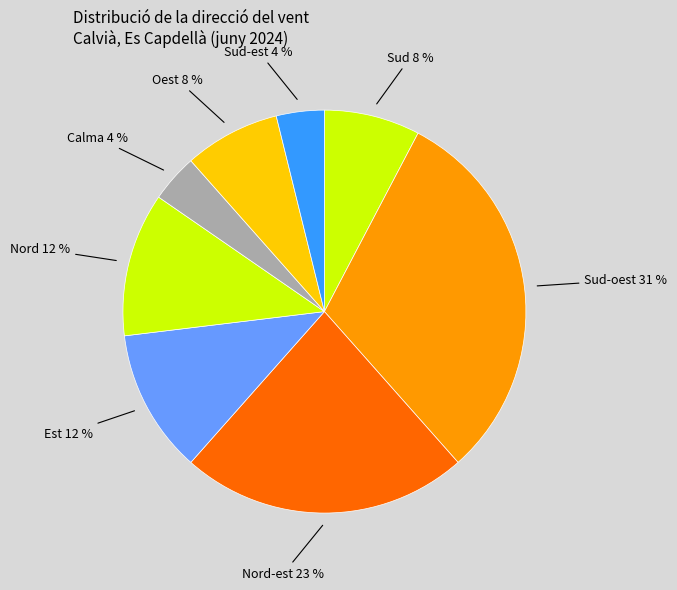

Count the number of slices in the pie.

8